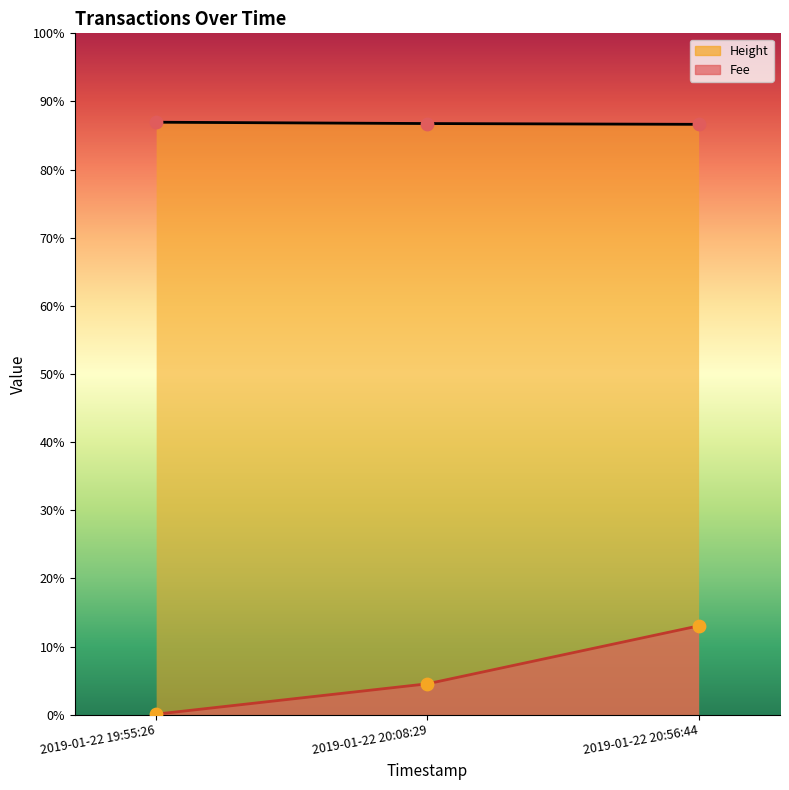

Is the value of Fee points at 2019-01-22 20:56:44 greater than the value of Height points at 2019-01-22 20:56:44?

No